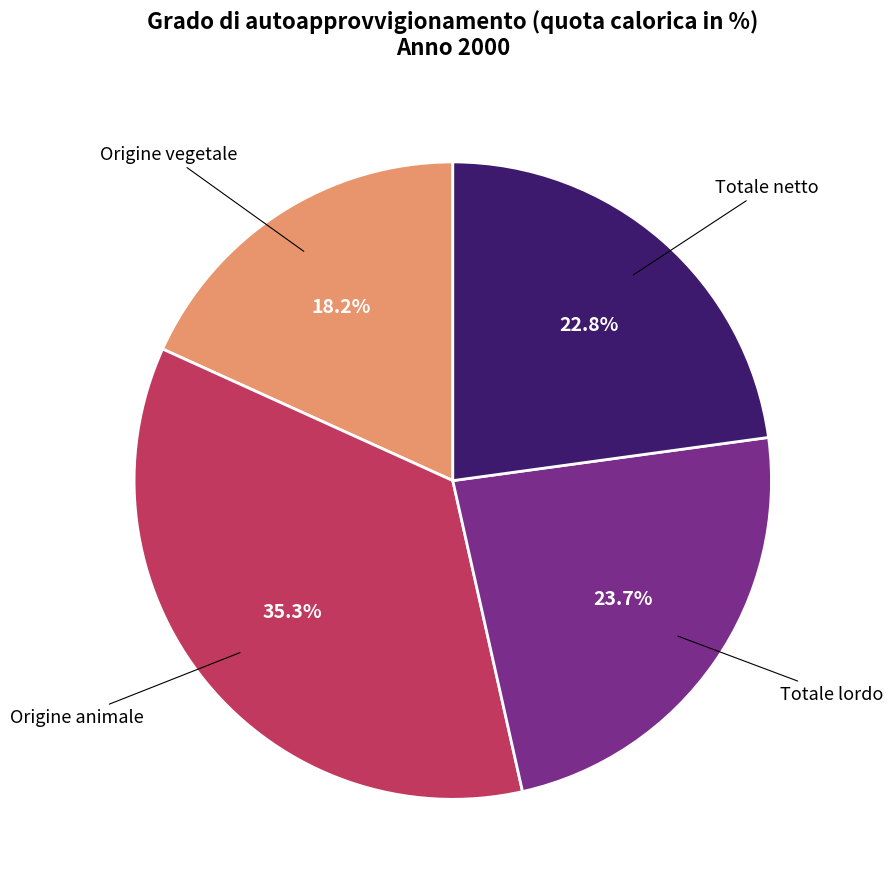

Is there any slice that represents more than half of the pie?

No